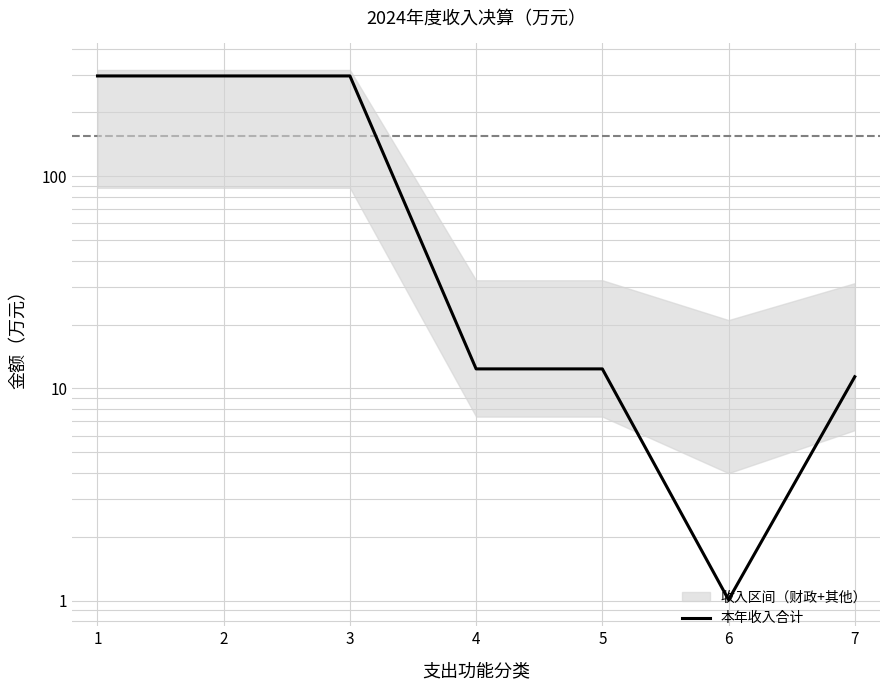

Does the chart have visible grid lines?

Yes